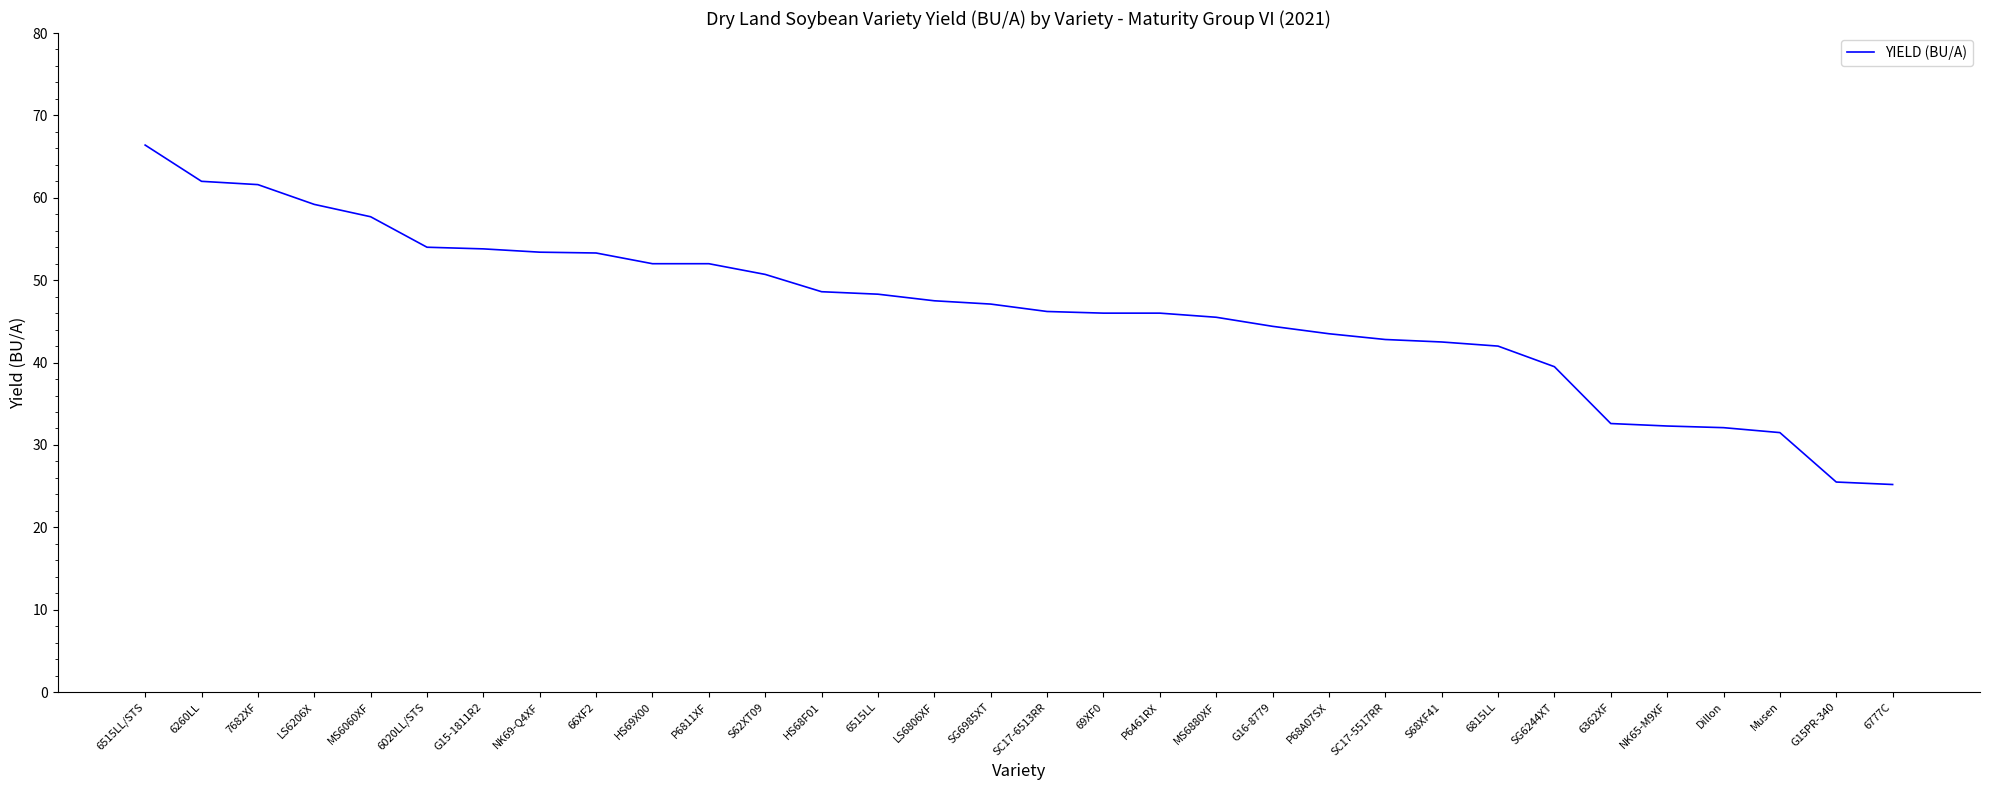

The chart shows a value of 84.8 at S62XT09. True or false?

False